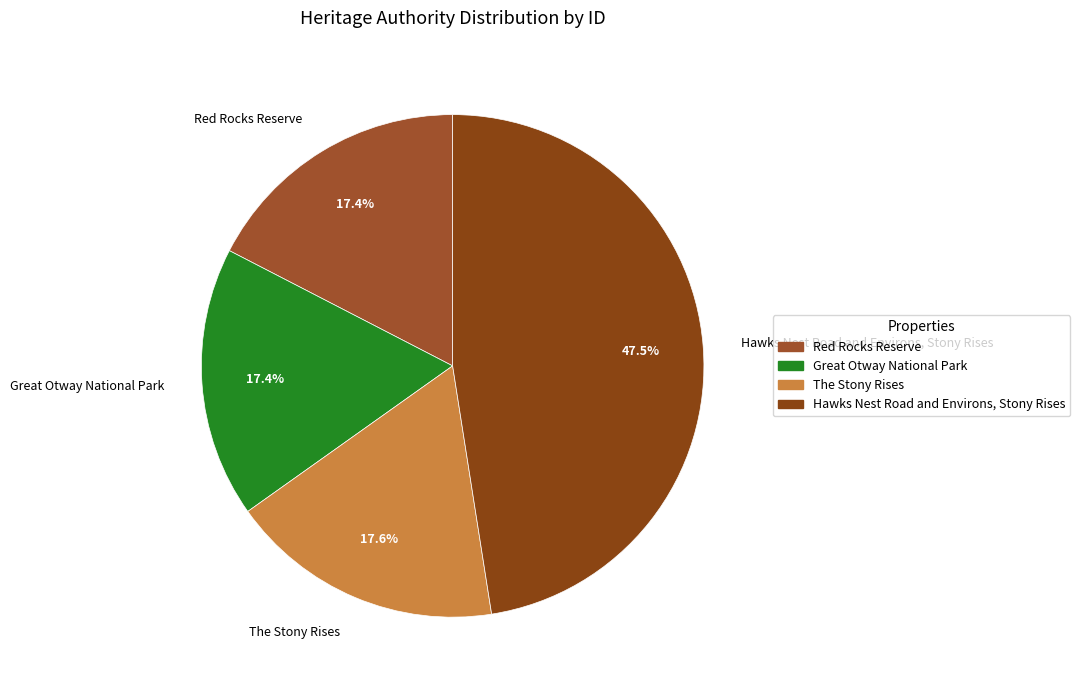

Which slice is the largest?

Hawks Nest Road and Environs, Stony Rises